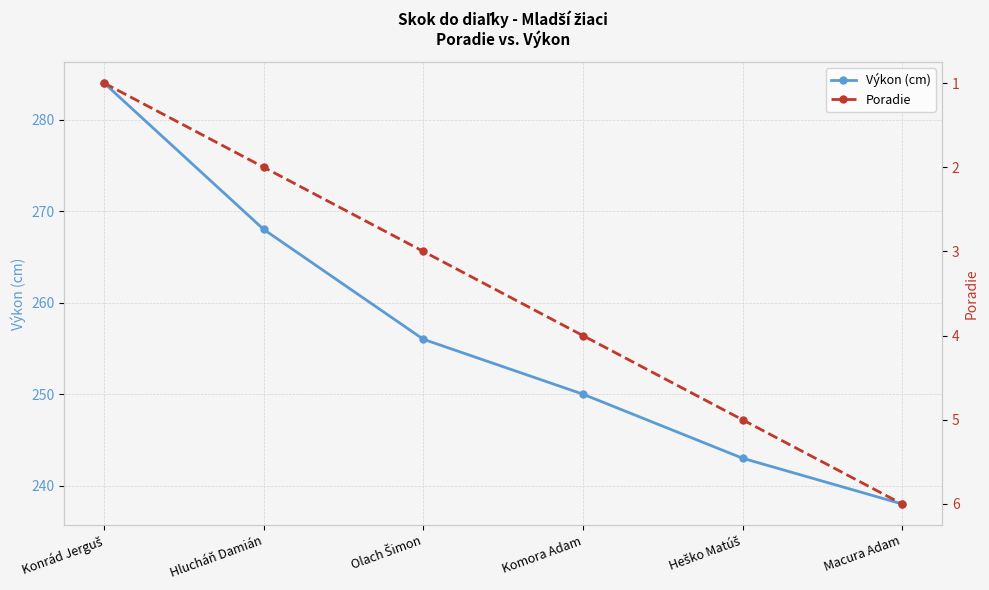

Is the value of Výkon (cm) at Hlucháň Damián greater than the value of Poradie at Macura Adam?

Yes